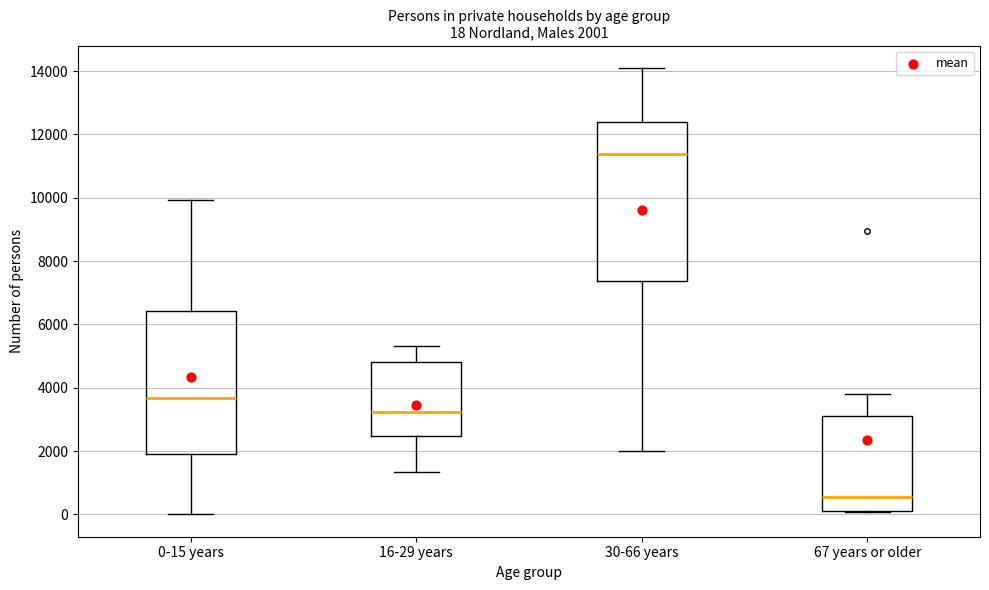

Which box's median line is the highest?

30-66 years